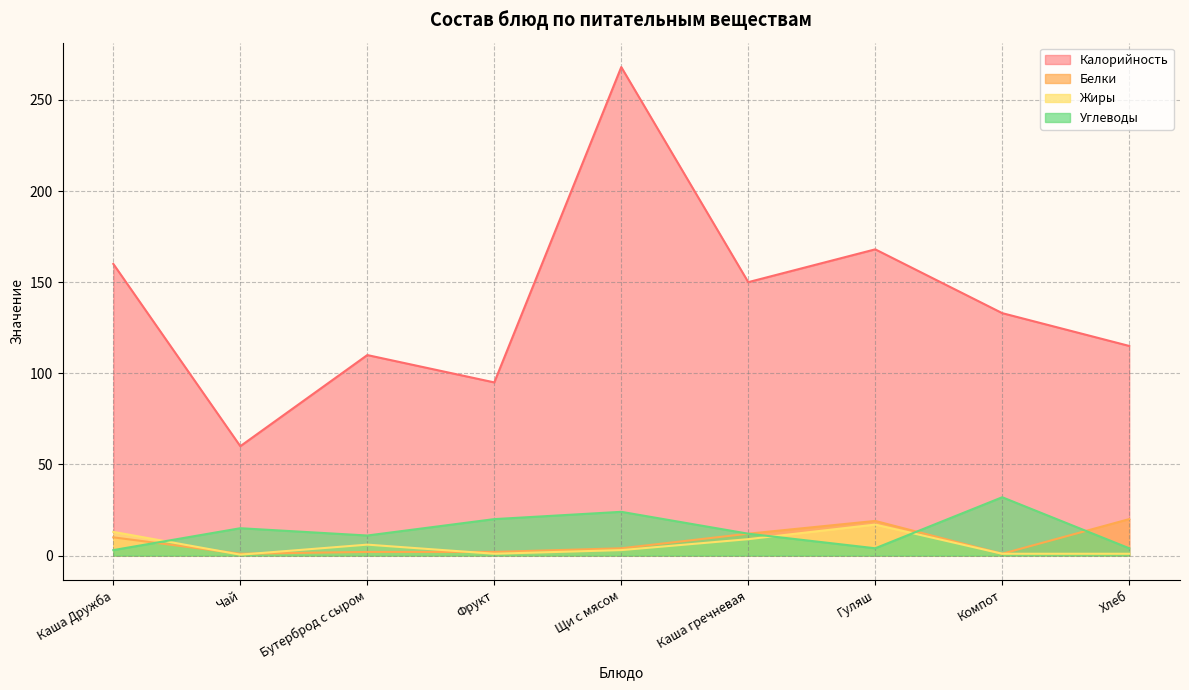

Which series changed the most between Чай and Каша гречневая?

Калорийность